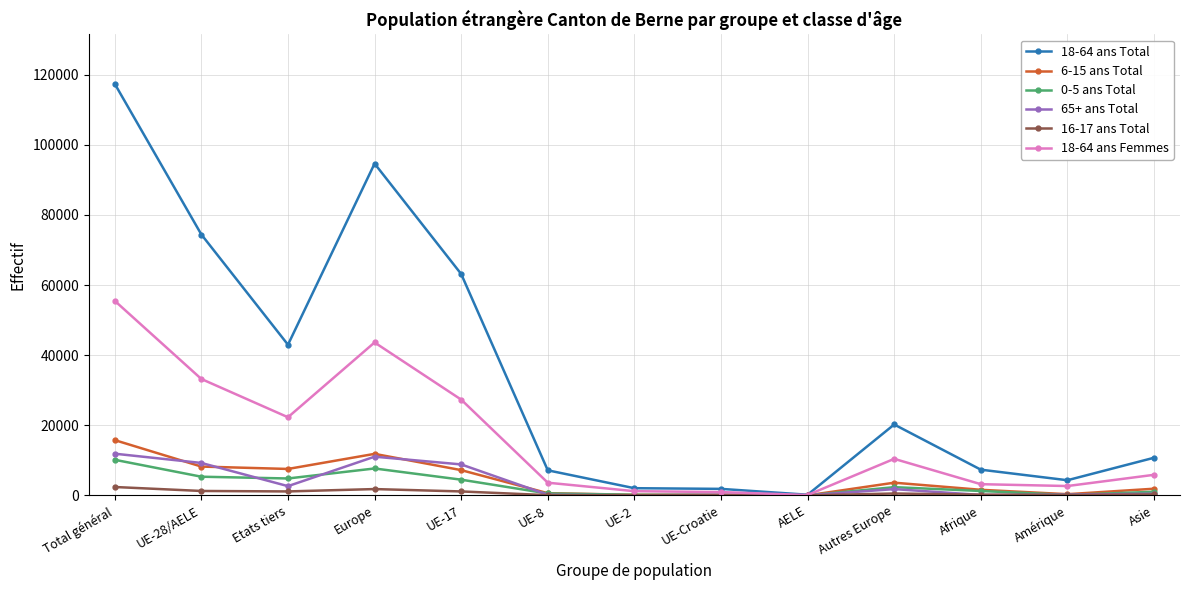

Is it true that 0-5 ans Total equals 7680 at Europe?

True